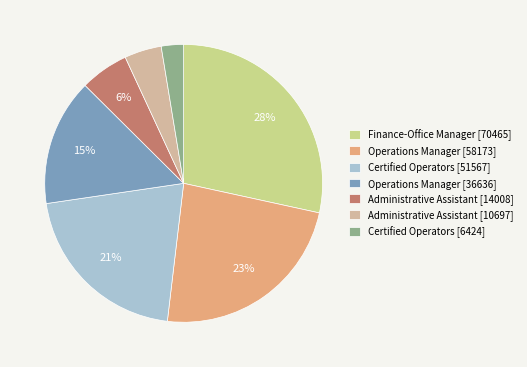

Combined, do Administrative Assistant [14008] and Operations Manager [36636] account for over 50%?

No